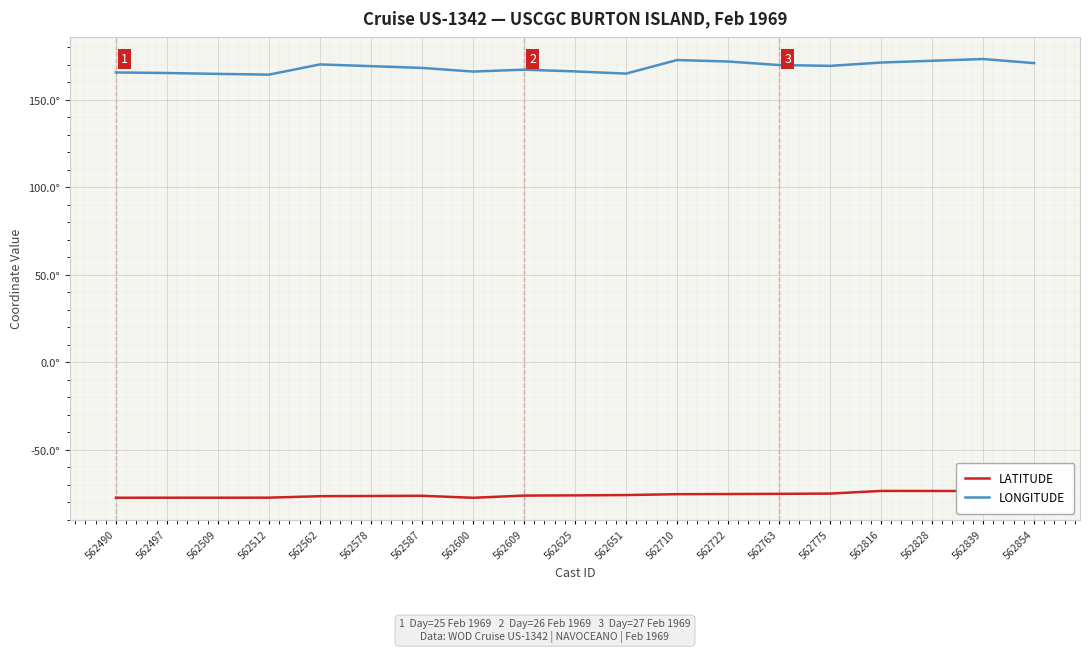

Which label corresponds to the largest value in the chart?

562839